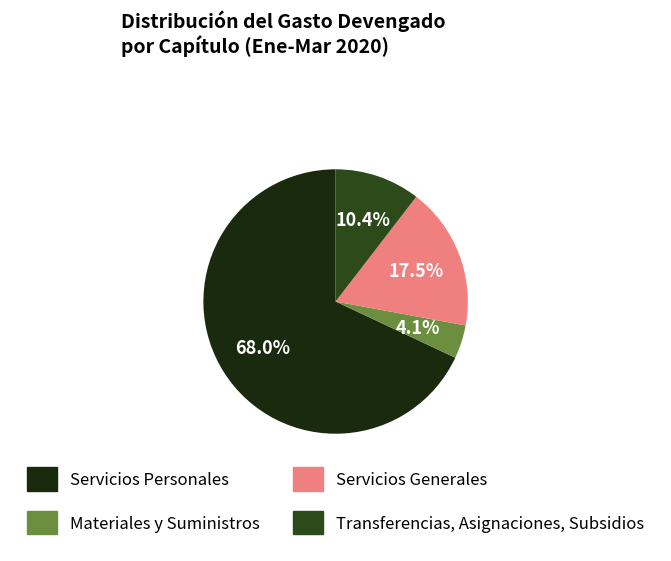

Does Servicios Personales account for over 50% of the chart?

Yes